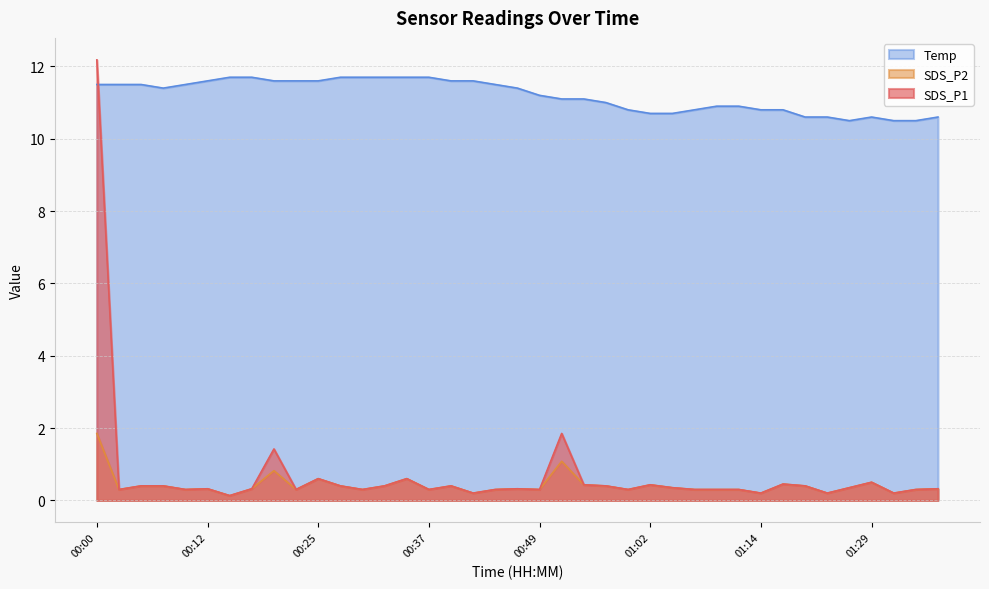

At which category is the sum across all series the highest?

00:00